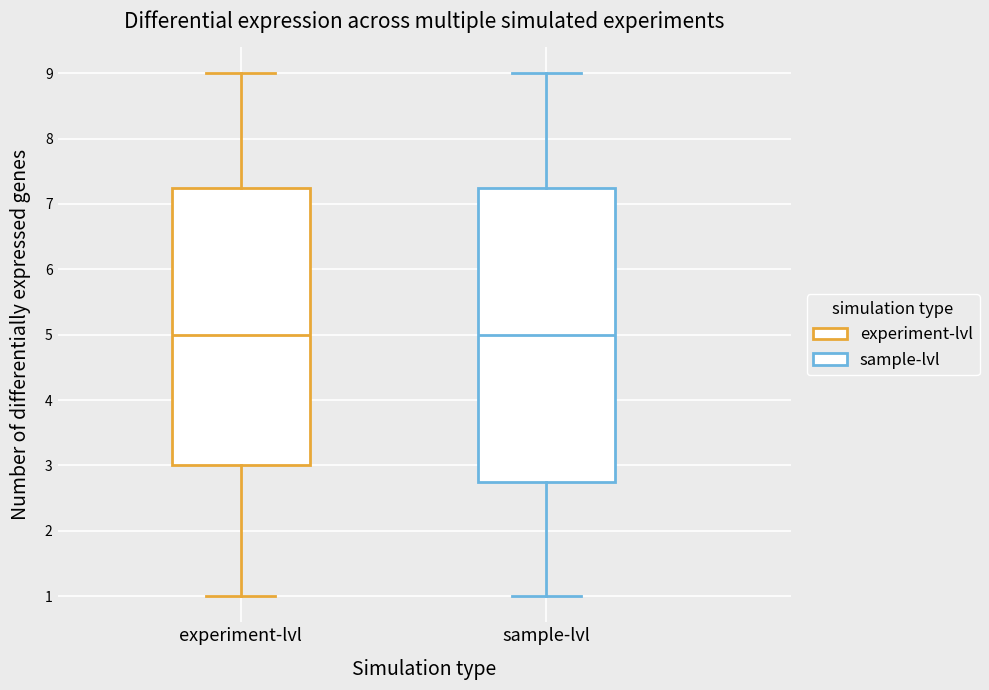

Reading left to right, transcribe this box plot: for each box, give where its median line is, the range the box spans, and where its two whiskers end, as read against the y-axis. The values are not printed on the chart, so give them approximately, as read against the axis.

experiment-lvl: median 5.0, box 3.0 to 7.3, whiskers 1.0 to 9.0
sample-lvl: median 5.0, box 2.8 to 7.3, whiskers 1.0 to 9.0